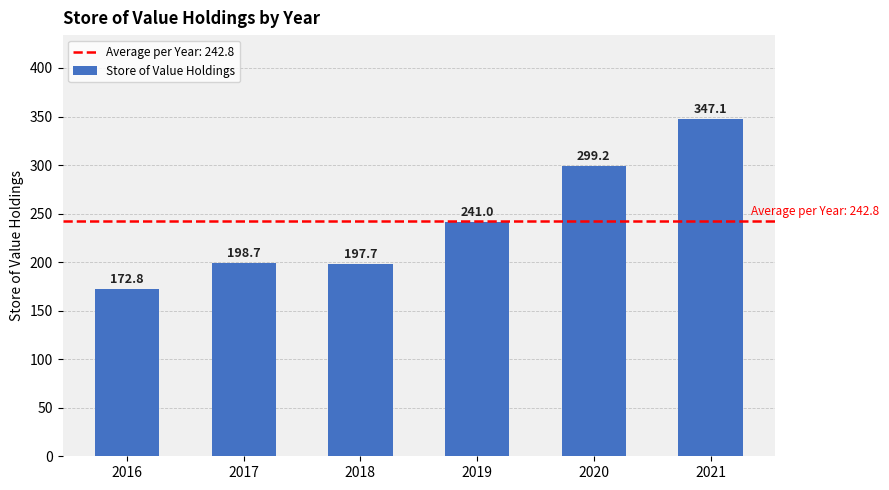

What is the value of the 4th bar from the left?

241.0